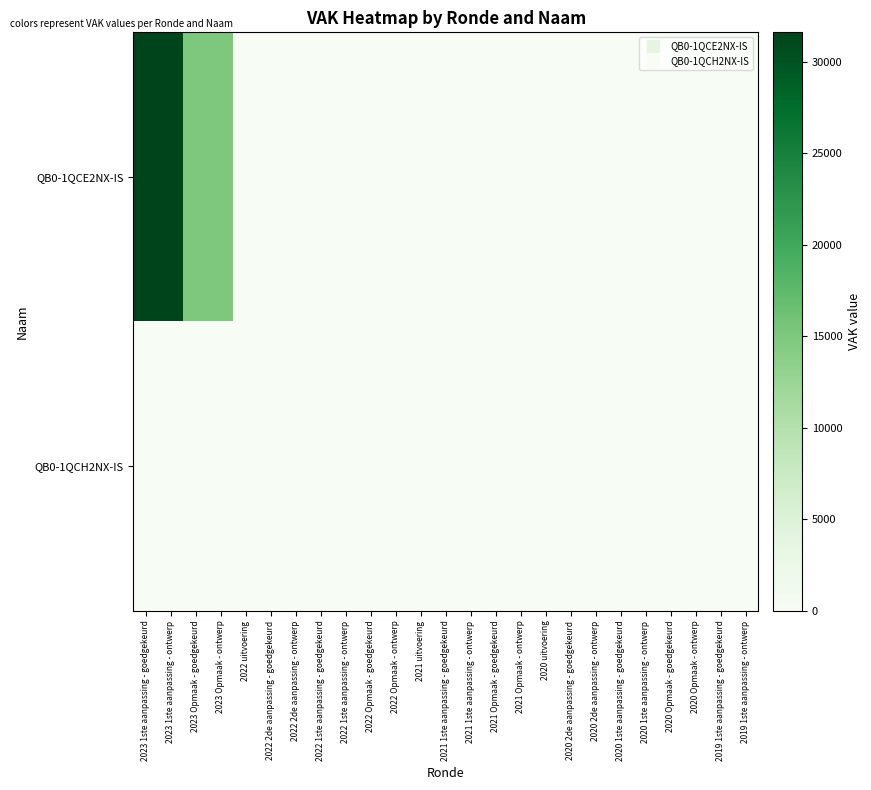

Which label corresponds to the smallest value in the chart?

2022 uitvoering